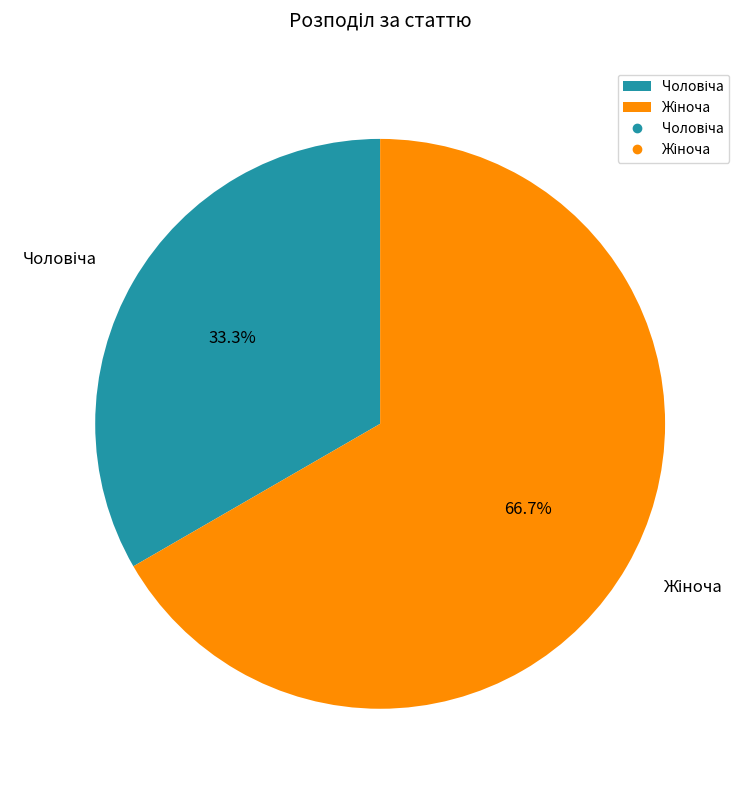

How many slices are in this pie chart?

2